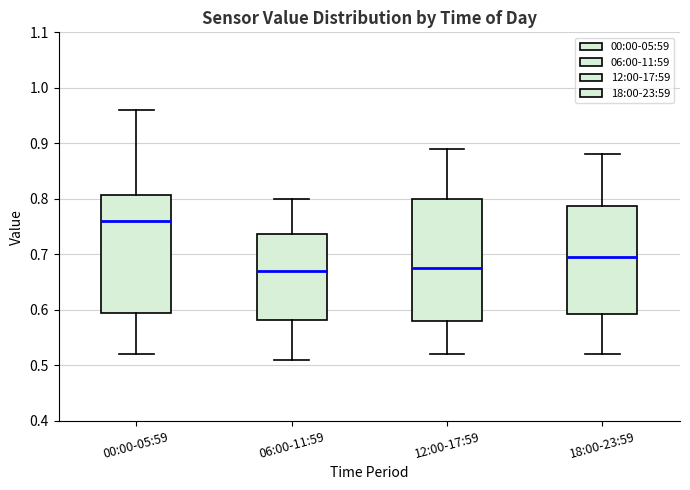

Where is the upper edge of the box for 12:00-17:59 on the y-axis? The values are not printed on the chart, so give them approximately, as read against the axis.

0.80